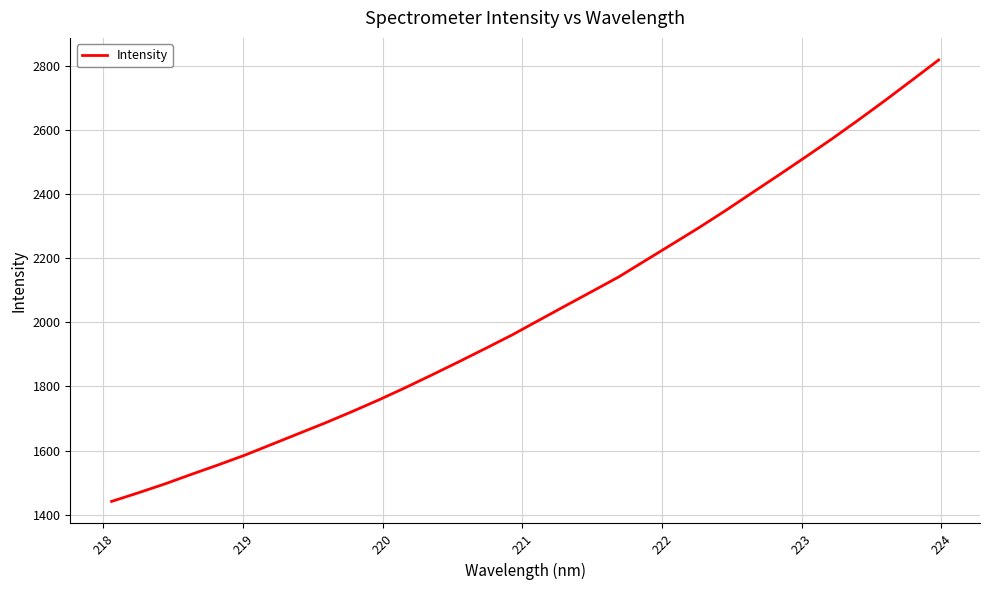

What is the difference between the maximum and minimum values?

1378.6